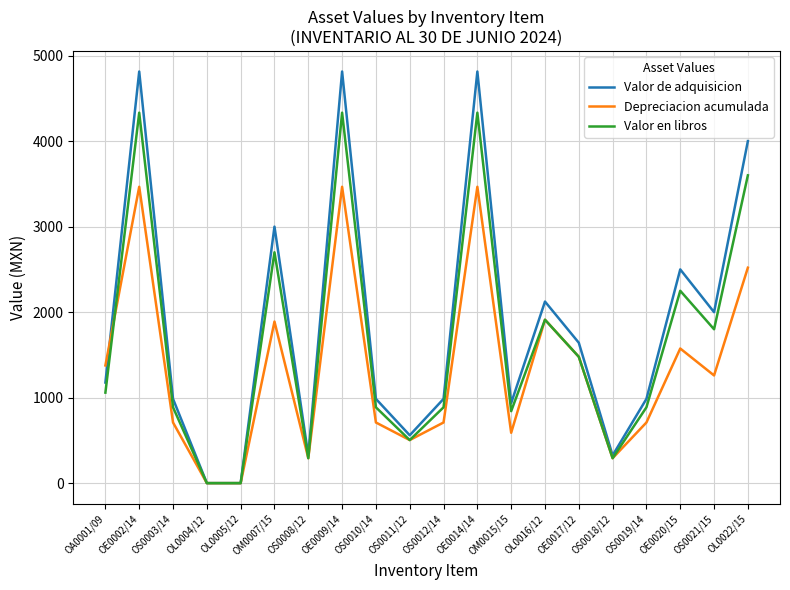

List the series in order of their overall mean, highest first.

Valor de adquisicion, Valor en libros, Depreciacion acumulada